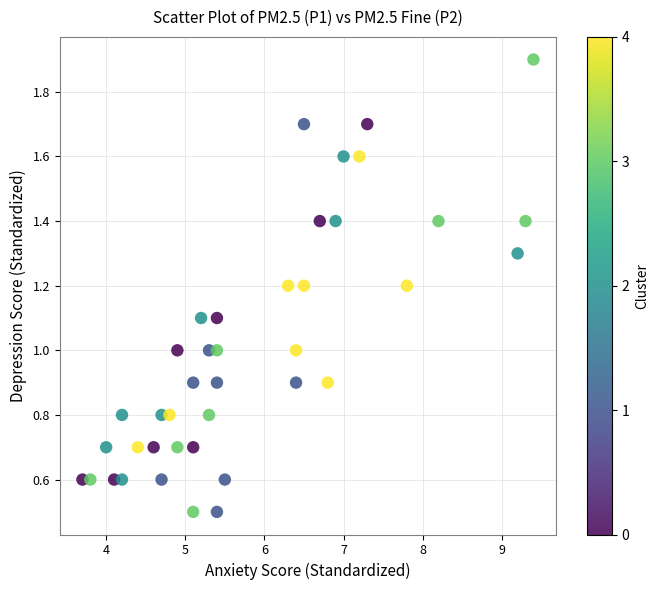

What is the range of Y values (max minus min)?

1.4